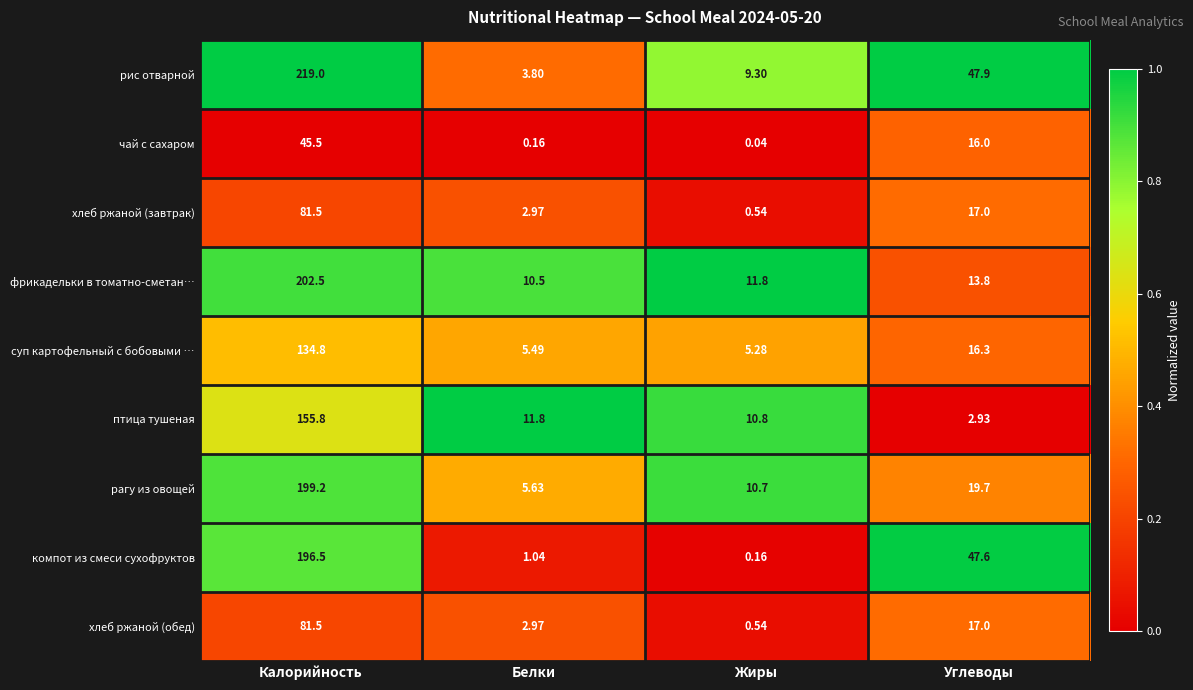

Which category has the highest value across all series?

Калорийность